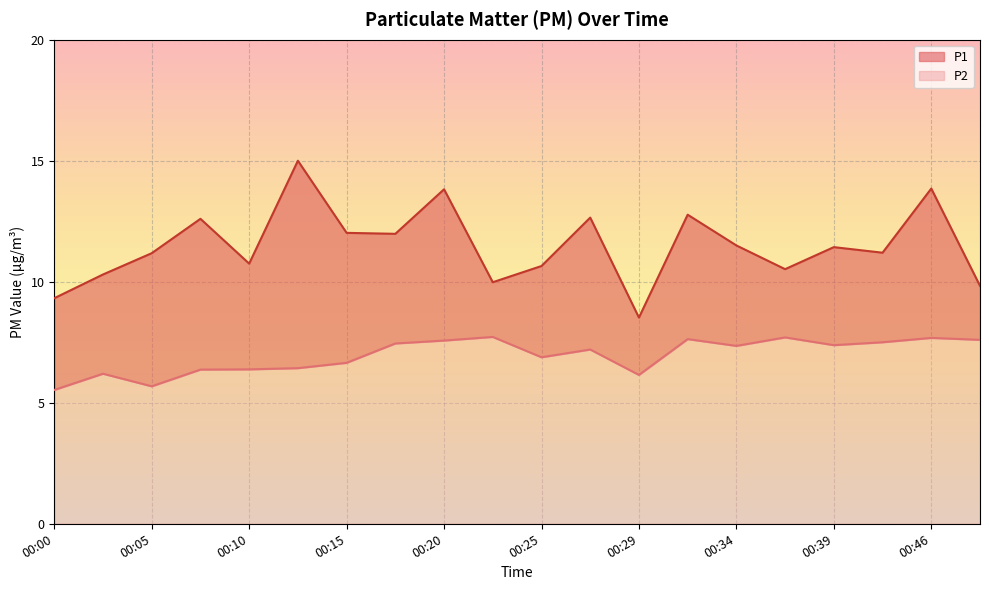

At which category does the chart reach its minimum across all series?

00:00